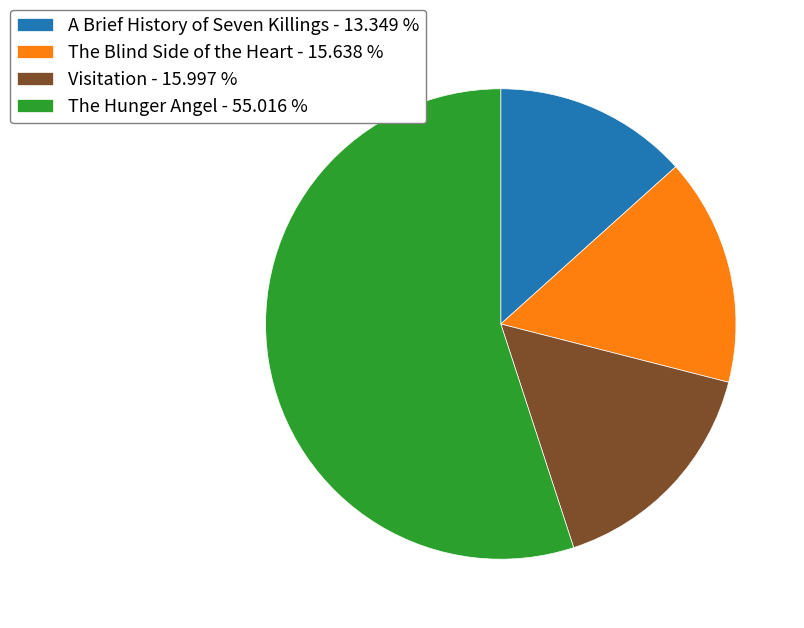

Which category has the biggest portion of the pie?

The Hunger Angel